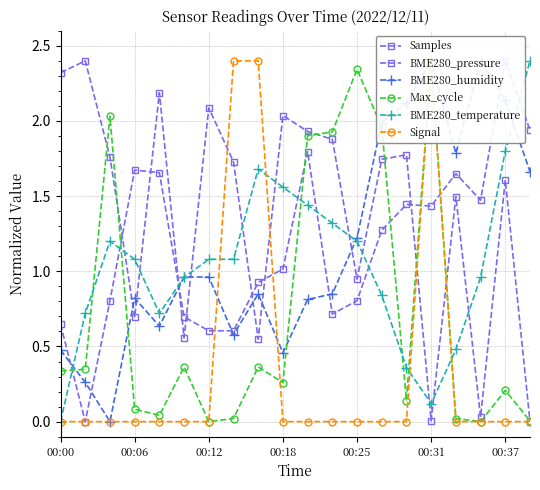

Reading right to left, extract all data points from this chart.

Samples: 0.0	1.6	0.0	1.5	0.0	1.8	1.7	0.9	1.9	1.9	2.0	0.5	1.7	2.1	0.6	2.2	0.7	1.8	2.4	2.3
BME280_pressure: 1.9	2.4	1.5	1.6	1.4	1.4	1.3	0.8	0.7	1.8	1.0	0.9	0.6	0.6	0.7	1.7	1.7	0.8	0.0	0.6
BME280_humidity: 1.7	2.1	2.4	1.8	2.4	2.1	2.0	1.2	0.8	0.8	0.5	0.8	0.6	1.0	1.0	0.6	0.8	0.0	0.3	0.5
Max_cycle: 0.0	0.2	0.0	0.0	2.4	0.1	2.0	2.3	1.9	1.9	0.3	0.4	0.0	0.0	0.4	0.0	0.1	2.0	0.3	0.3
BME280_temperature: 2.4	1.8	1.0	0.5	0.1	0.4	0.8	1.2	1.3	1.4	1.6	1.7	1.1	1.1	1.0	0.7	1.1	1.2	0.7	0.0
Signal: 0.0	0.0	0.0	0.0	2.4	0.0	0.0	0.0	0.0	0.0	0.0	2.4	2.4	0.0	0.0	0.0	0.0	0.0	0.0	0.0